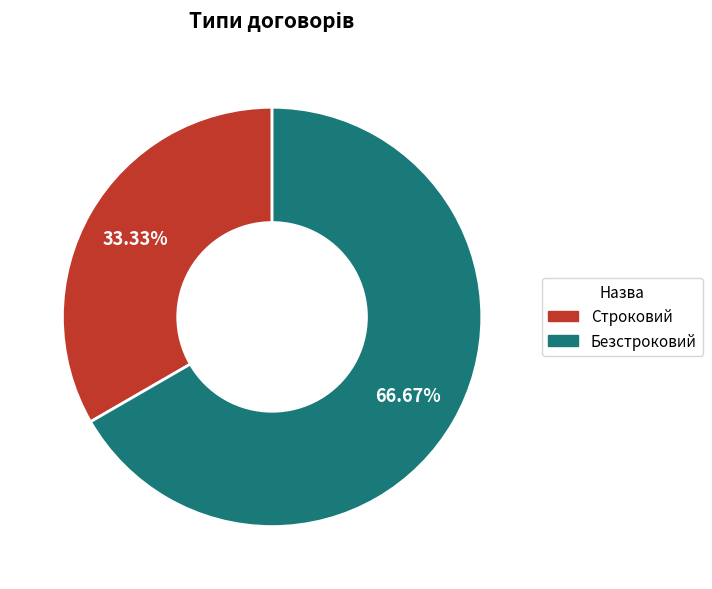

Between Безстроковий and Строковий, which is larger?

Безстроковий